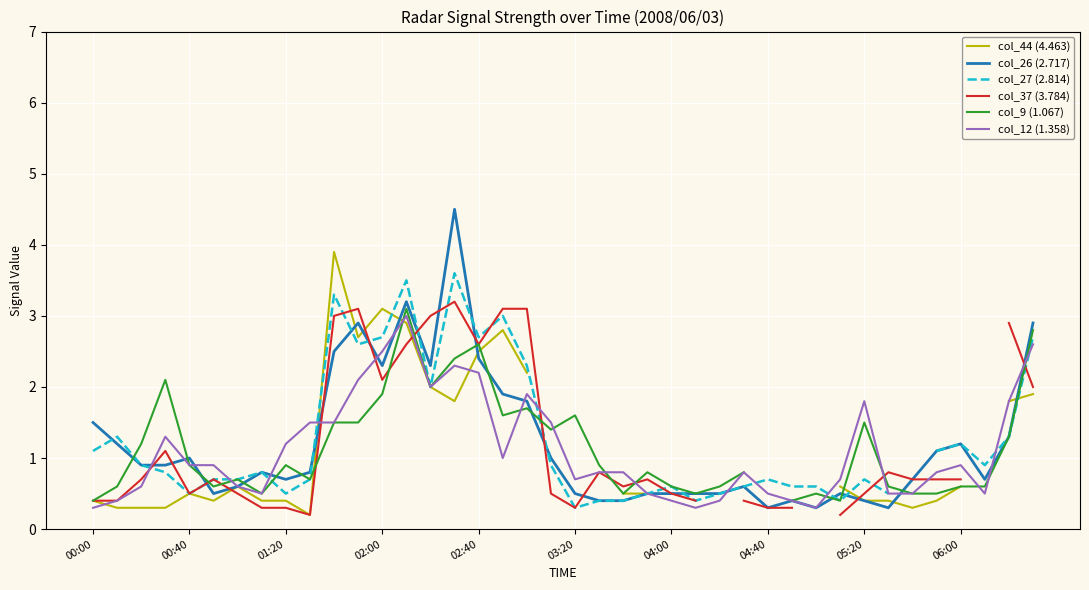

What is the maximum value for col_26 (2.717)?

4.5